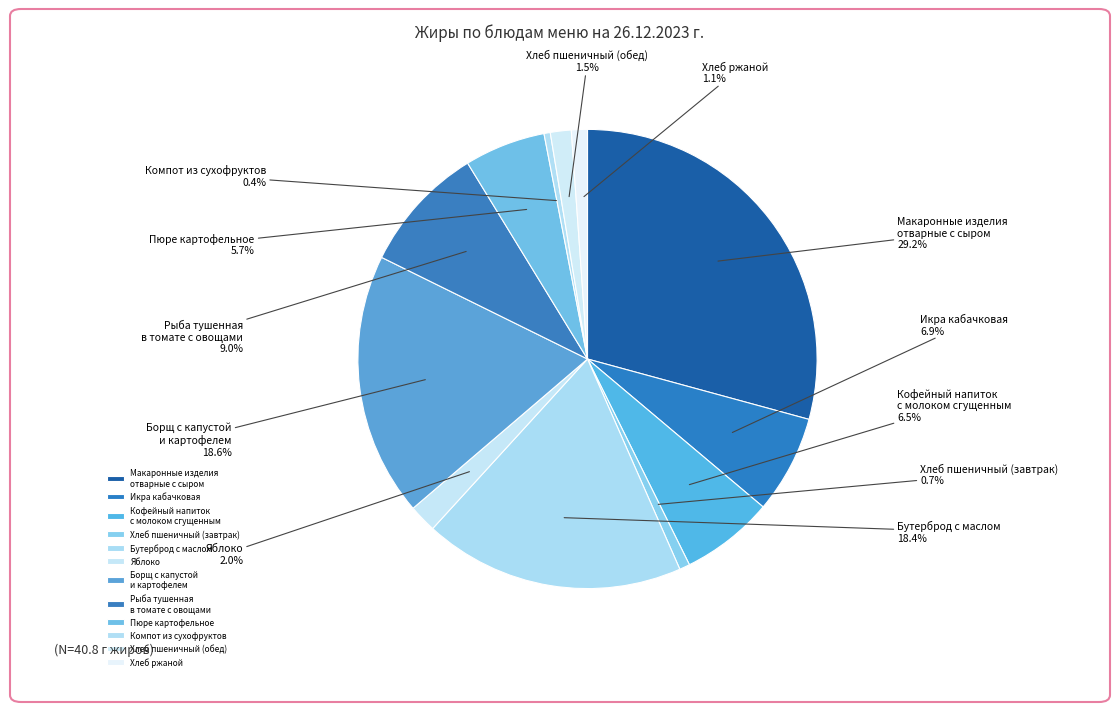

Between Хлеб пшеничный (обед) and Рыба тушенная в томате с овощами, which is larger?

Рыба тушенная в томате с овощами